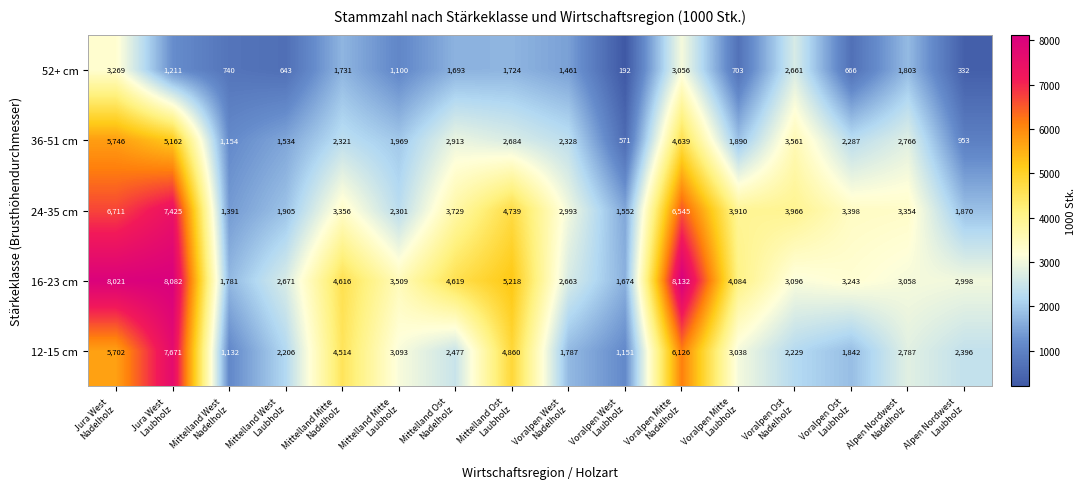

Count the number of categories in the chart.

16